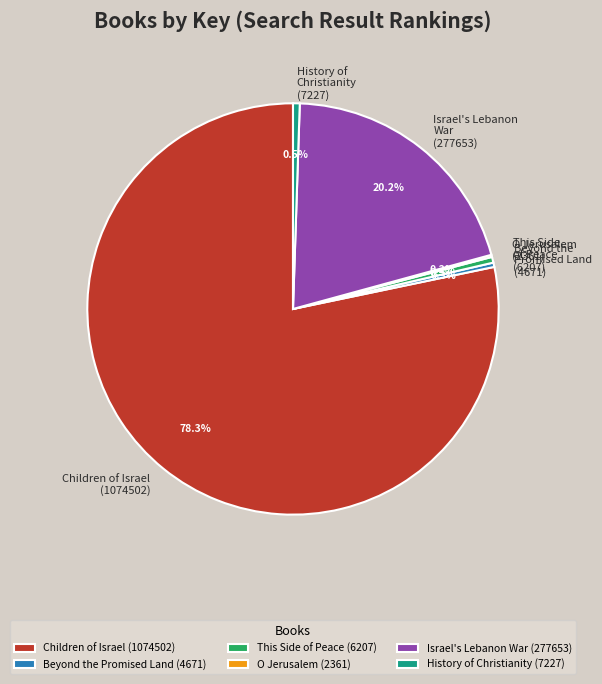

What is the majority slice?

Children of Israel (1074502)